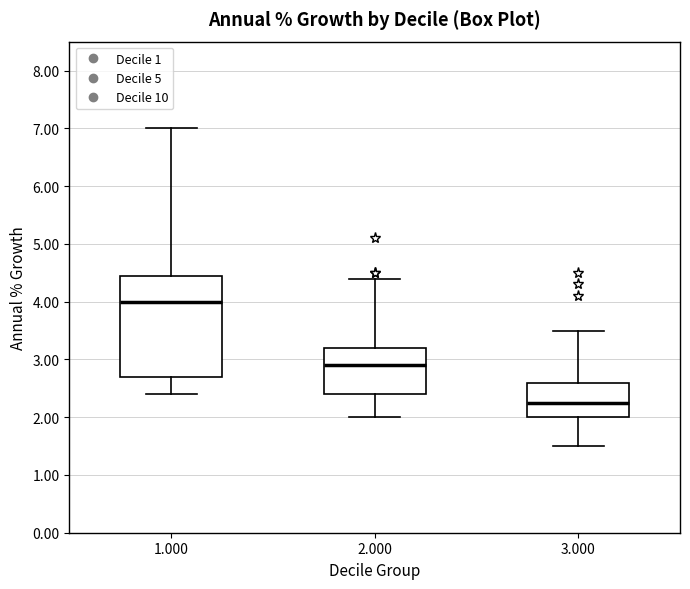

Which box has the lowest median line?

3.000